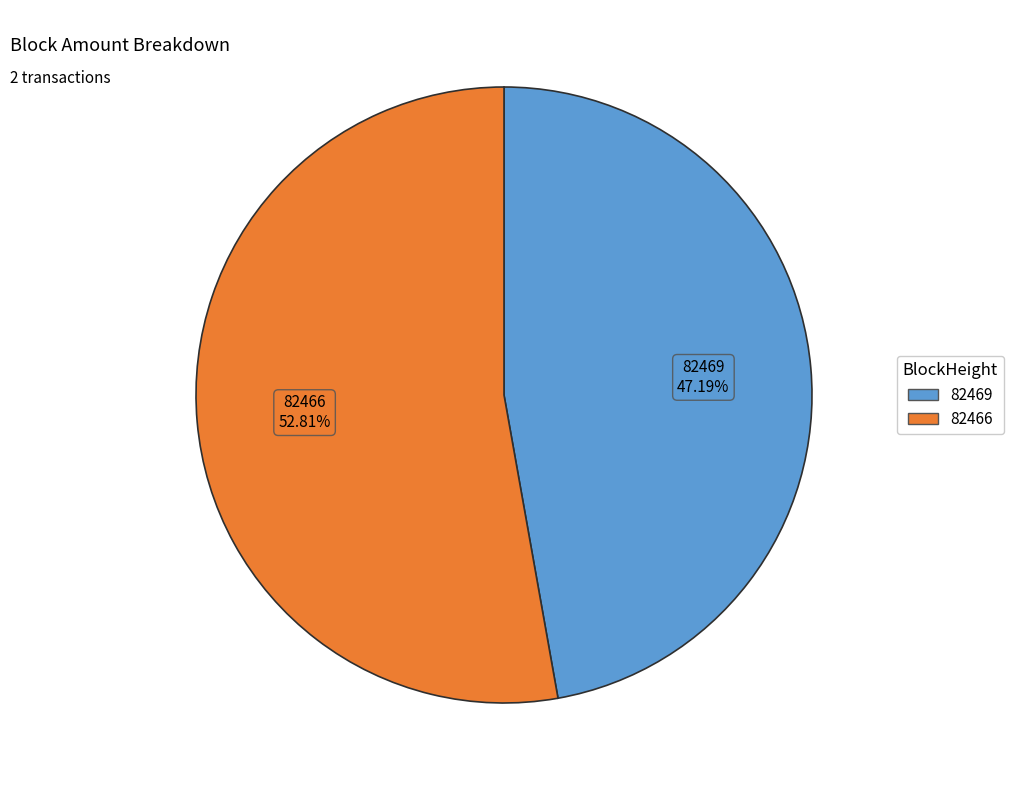

Which has a higher value, 82469 or 82466?

82466